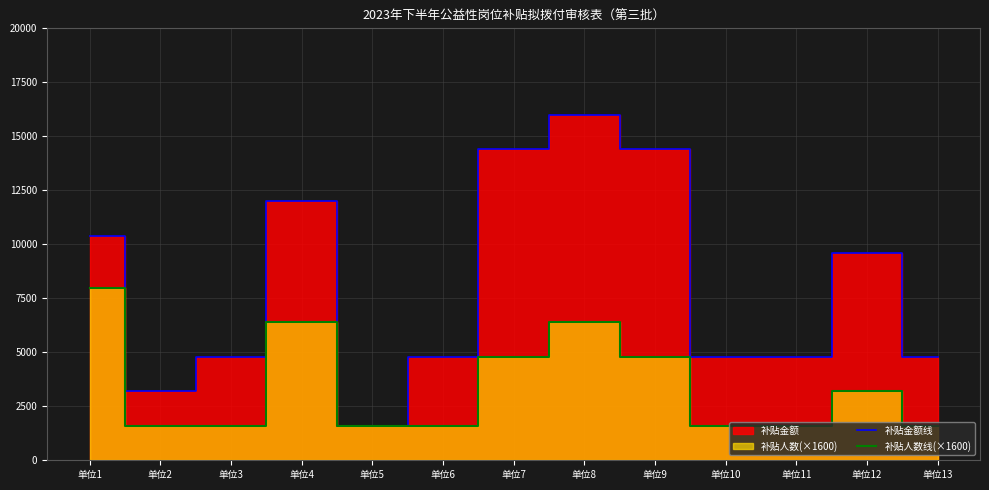

Which series changed the most between 单位2 and 单位12?

补贴金额线